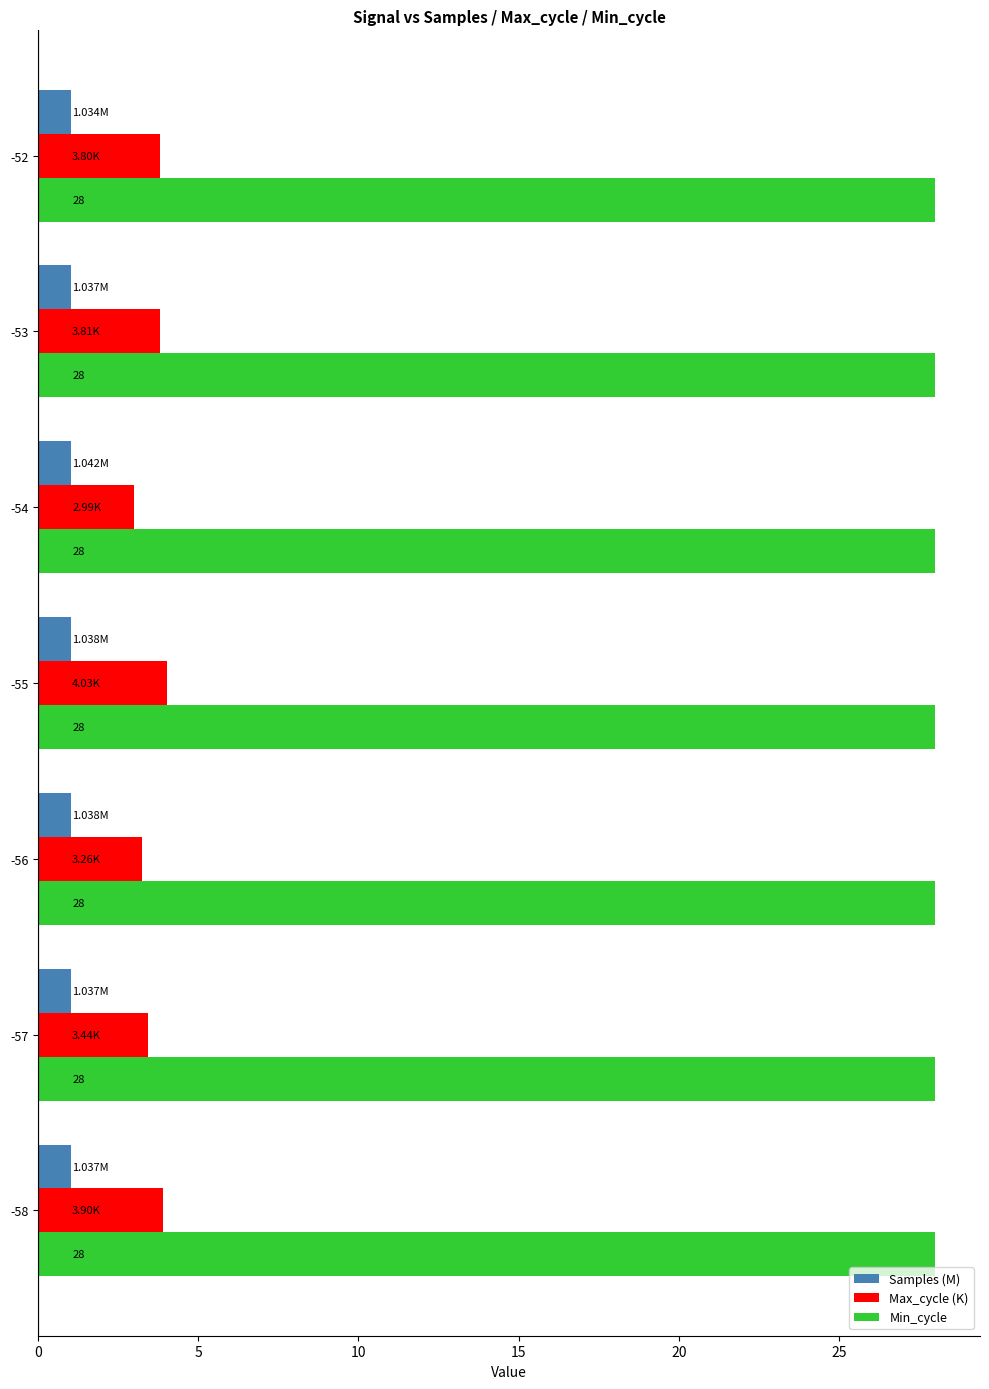

Which series has the largest range (max minus min)?

Max_cycle (K)